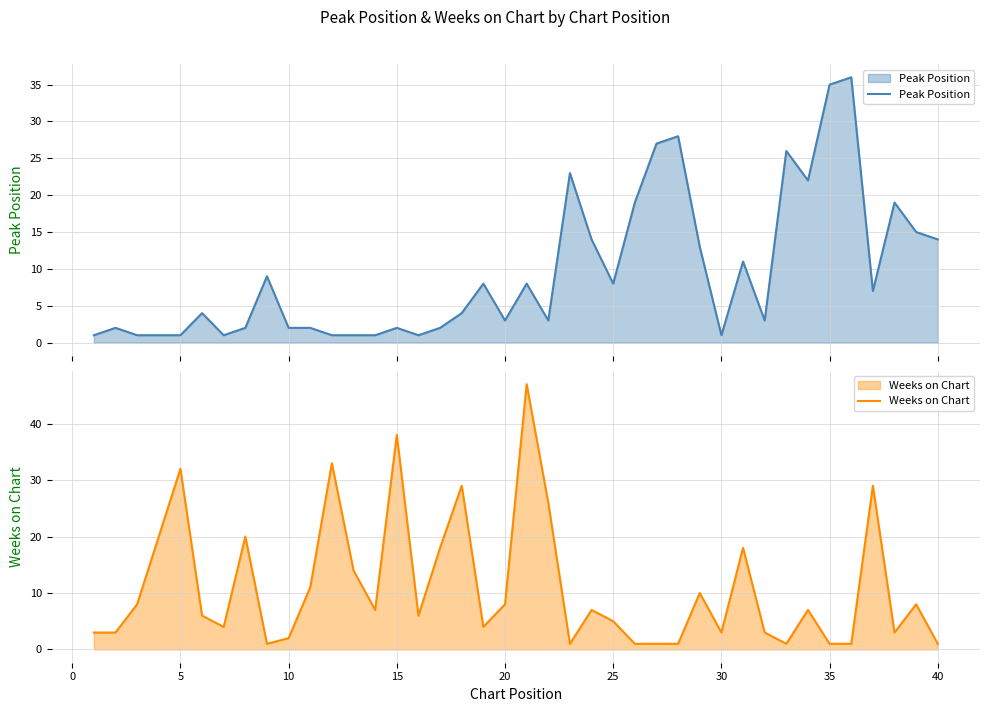

Which series ends up on top after the final intersection of Peak Position and Weeks on Chart?

Peak Position